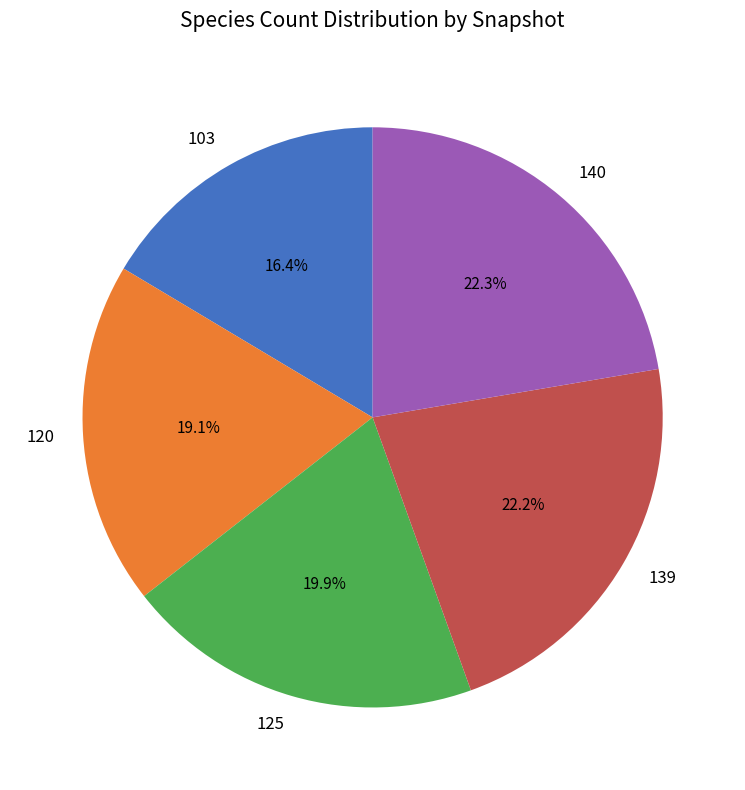

Is it true that 103 is 16% of the pie?

True